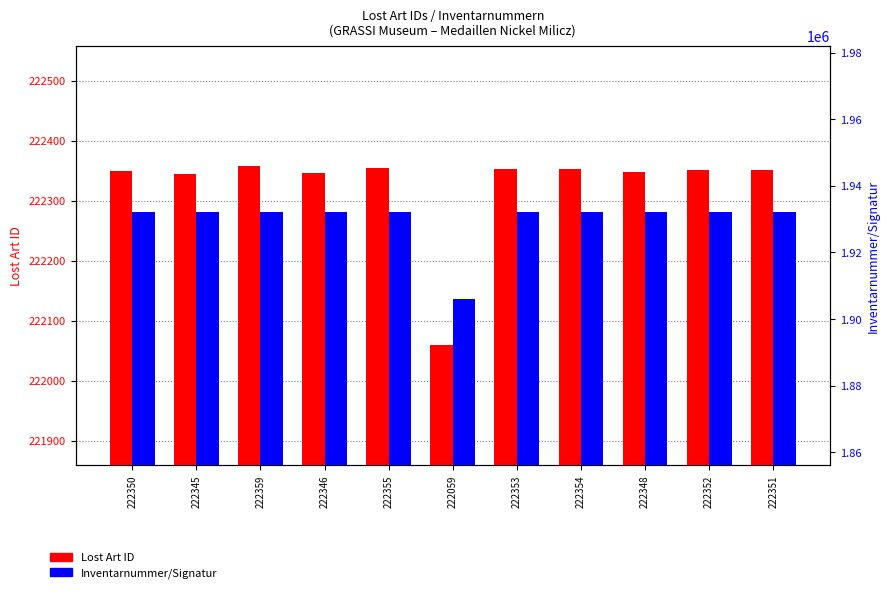

What is the value of the Lost Art ID bar at the 3rd from the left?

222359